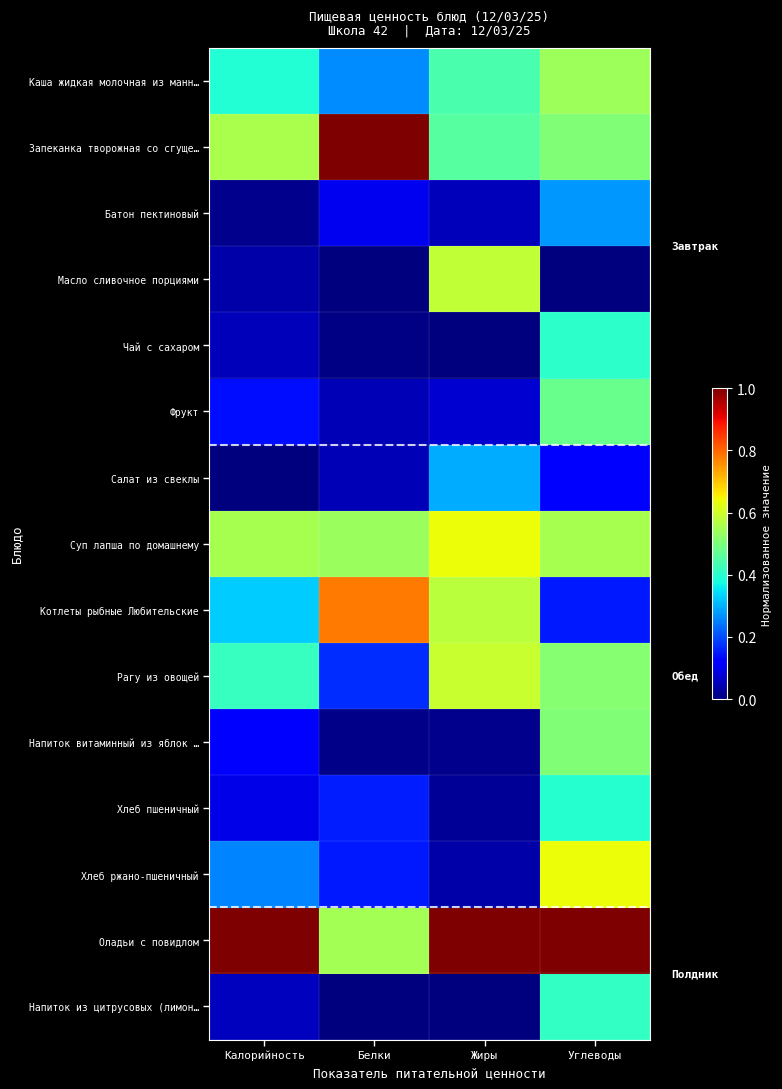

Reading left to right, what are all the values shown in this chart?

Каша жидкая молочная из манн…: Калорийность=0.4	Белки=0.3	Жиры=0.4	Углеводы=0.5
Запеканка творожная со сгуще…: Калорийность=0.6	Белки=1.0	Жиры=0.5	Углеводы=0.5
Батон пектиновый: Калорийность=0.0	Белки=0.1	Жиры=0.1	Углеводы=0.3
Масло сливочное порциями: Калорийность=0.0	Белки=0.0	Жиры=0.6	Углеводы=0.0
Чай с сахаром: Калорийность=0.1	Белки=0.0	Жиры=0.0	Углеводы=0.4
Фрукт: Калорийность=0.1	Белки=0.1	Жиры=0.1	Углеводы=0.5
Салат из свеклы: Калорийность=0.0	Белки=0.0	Жиры=0.3	Углеводы=0.1
Суп лапша по домашнему: Калорийность=0.6	Белки=0.5	Жиры=0.6	Углеводы=0.6
Котлеты рыбные Любительские: Калорийность=0.3	Белки=0.8	Жиры=0.6	Углеводы=0.1
Рагу из овощей: Калорийность=0.4	Белки=0.2	Жиры=0.6	Углеводы=0.5
Напиток витаминный из яблок …: Калорийность=0.1	Белки=0.0	Жиры=0.0	Углеводы=0.5
Хлеб пшеничный: Калорийность=0.1	Белки=0.2	Жиры=0.0	Углеводы=0.4
Хлеб ржано-пшеничный: Калорийность=0.3	Белки=0.2	Жиры=0.0	Углеводы=0.6
Оладьи с повидлом: Калорийность=1.0	Белки=0.5	Жиры=1.0	Углеводы=1.0
Напиток из цитрусовых (лимон…: Калорийность=0.1	Белки=0.0	Жиры=0.0	Углеводы=0.4